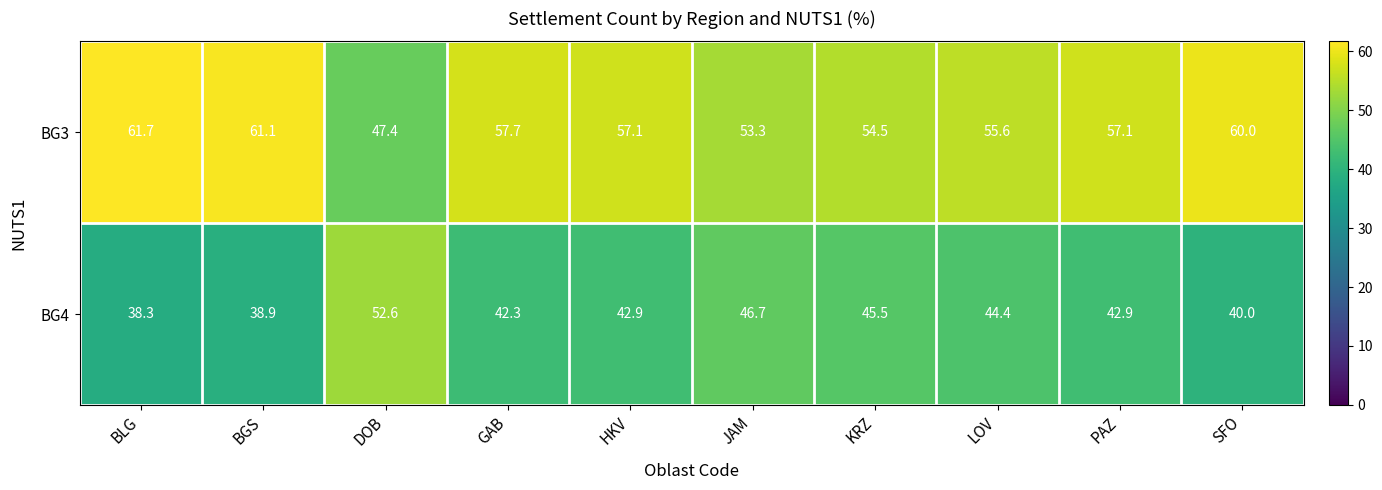

The BG4 series shows 70.1 at SFO. True or false?

False